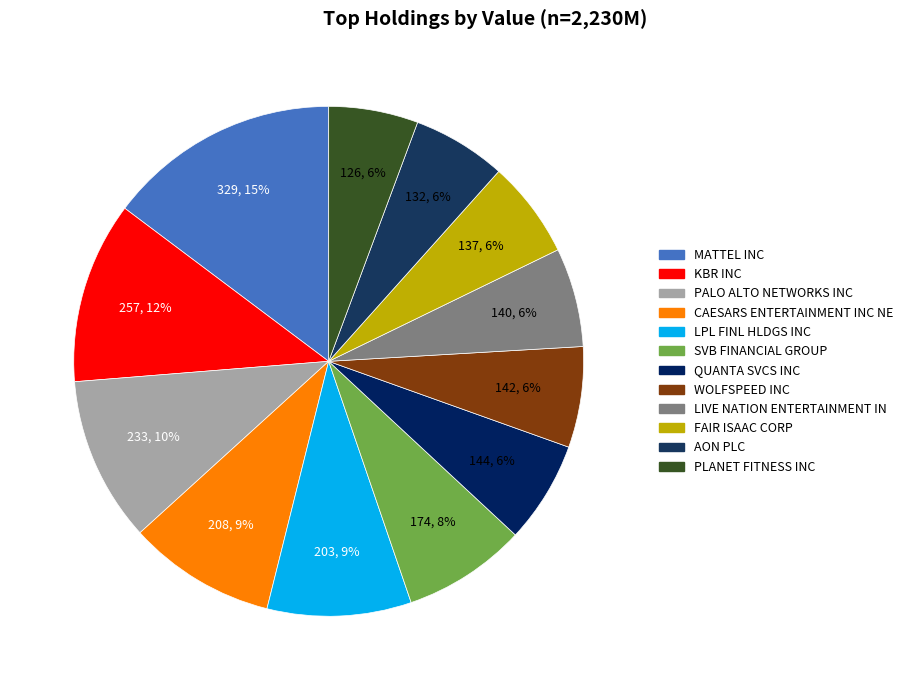

How many segments does this pie chart have?

12